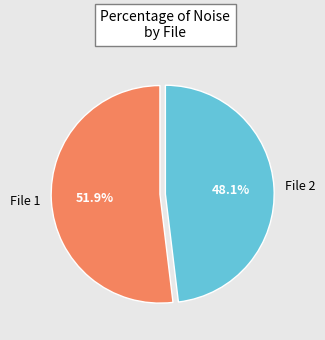

Do File 2 and File 1 together represent more than half of the pie?

Yes